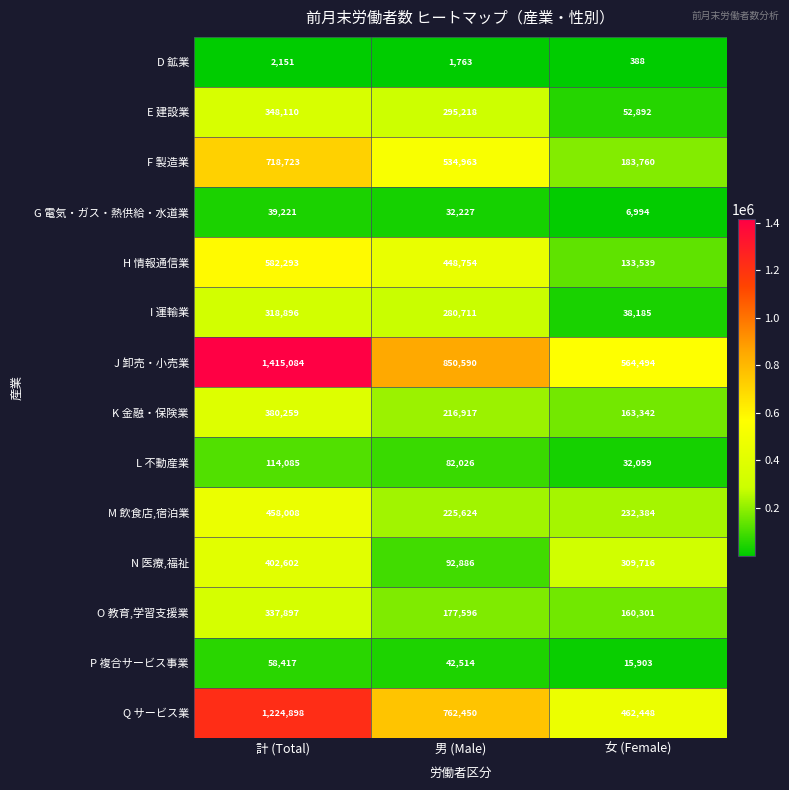

Count the number of data series in this chart.

14